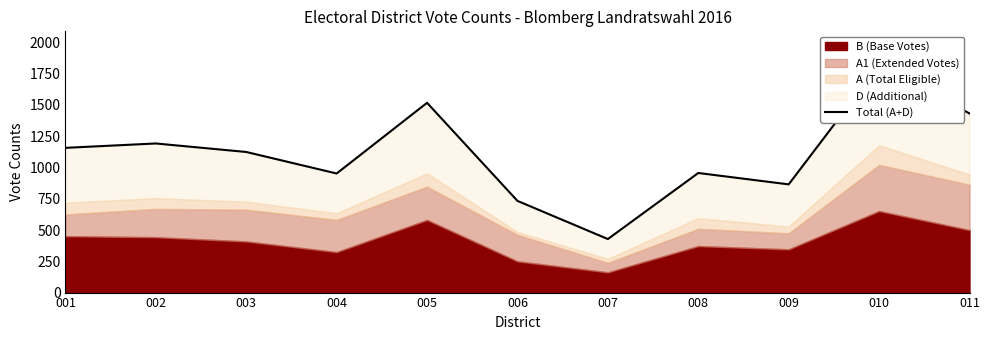

How many points are lower than both their immediate neighbors (excluding endpoints)?

3